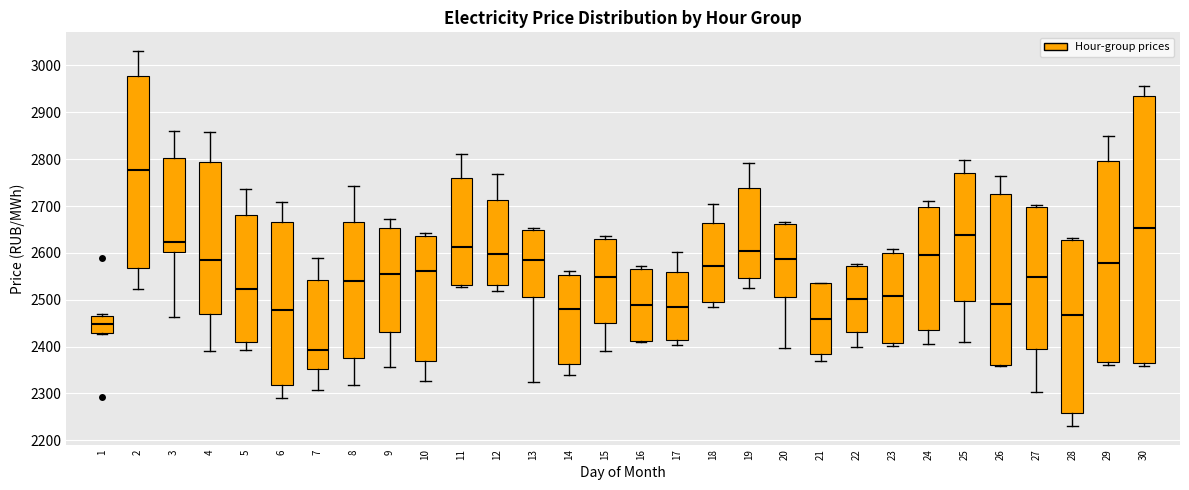

Reading left to right, transcribe this box plot: for each box, give where its median line is, the range the box spans, and where its two whiskers end, as read against the y-axis. The values are not printed on the chart, so give them approximately, as read against the axis.

1: median 2450, box 2430 to 2470, whiskers 2430 to 2470 (just above the box's upper edge)
2: median 2780, box 2570 to 2980, whiskers 2520 to 3030
3: median 2620, box 2600 to 2800, whiskers 2460 to 2860
4: median 2580, box 2470 to 2790, whiskers 2390 to 2860
5: median 2520, box 2410 to 2680, whiskers 2390 to 2740
6: median 2480, box 2320 to 2670, whiskers 2290 to 2710
7: median 2390, box 2350 to 2540, whiskers 2310 to 2590
8: median 2540, box 2380 to 2670, whiskers 2320 to 2740
9: median 2560, box 2430 to 2650, whiskers 2360 to 2670
10: median 2560, box 2370 to 2640, whiskers 2330 to 2640 (just above the box's upper edge)
11: median 2610, box 2530 to 2760, whiskers 2530 (just below the box's lower edge) to 2810
12: median 2600, box 2530 to 2710, whiskers 2520 to 2770
13: median 2580, box 2510 to 2650, whiskers 2330 to 2650 (just above the box's upper edge)
14: median 2480, box 2360 to 2550, whiskers 2340 to 2560
15: median 2550, box 2450 to 2630, whiskers 2390 to 2640
16: median 2490, box 2410 to 2570, whiskers 2410 to 2570 (just above the box's upper edge)
17: median 2480, box 2410 to 2560, whiskers 2400 to 2600
18: median 2570, box 2500 to 2660, whiskers 2480 to 2700
19: median 2600, box 2550 to 2740, whiskers 2530 to 2790
20: median 2590, box 2510 to 2660, whiskers 2400 to 2670
21: median 2460, box 2380 to 2530, whiskers 2370 to 2540
22: median 2500, box 2430 to 2570, whiskers 2400 to 2580
23: median 2510, box 2410 to 2600, whiskers 2400 to 2610
24: median 2600, box 2430 to 2700, whiskers 2410 to 2710
25: median 2640, box 2500 to 2770, whiskers 2410 to 2800
26: median 2490, box 2360 to 2730, whiskers 2360 to 2760
27: median 2550, box 2400 to 2700, whiskers 2300 to 2700
28: median 2470, box 2260 to 2630, whiskers 2230 to 2630 (just above the box's upper edge)
29: median 2580, box 2370 to 2800, whiskers 2360 to 2850
30: median 2650, box 2370 to 2930, whiskers 2360 to 2960